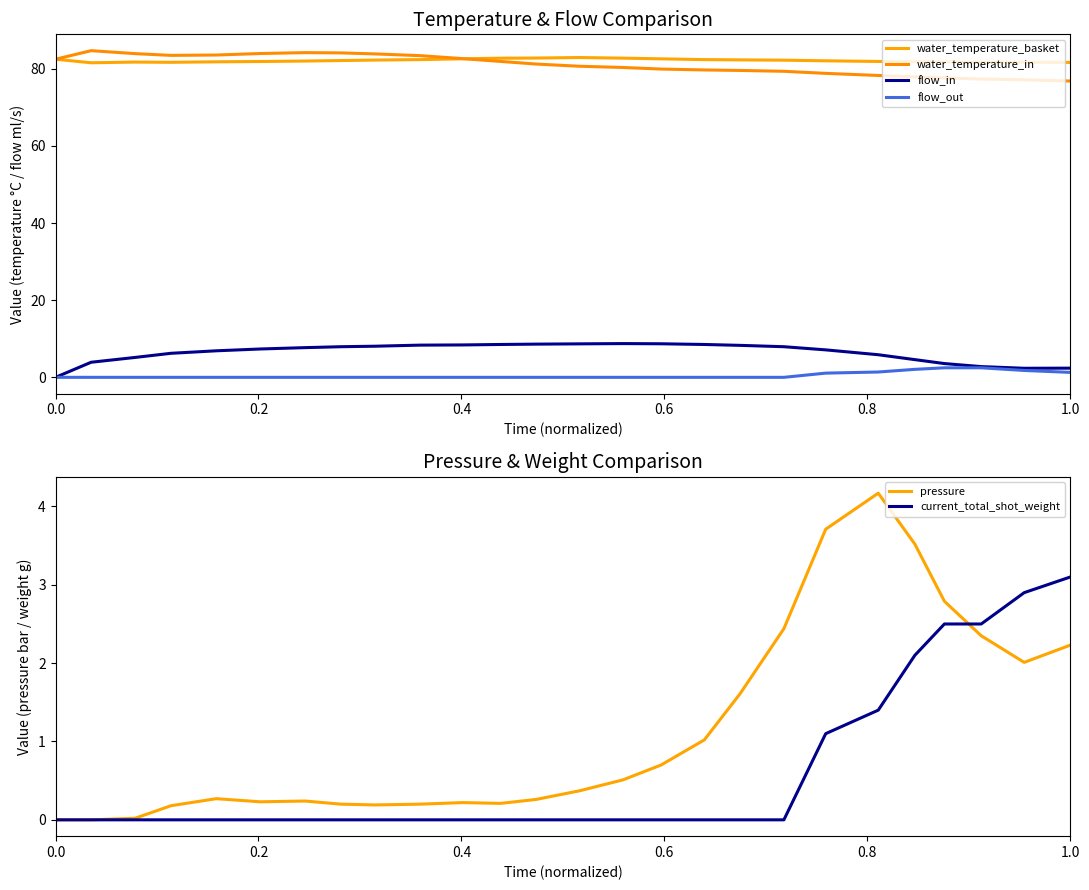

What is the difference between the second highest and second lowest values in the water_temperature_in series?

7.0